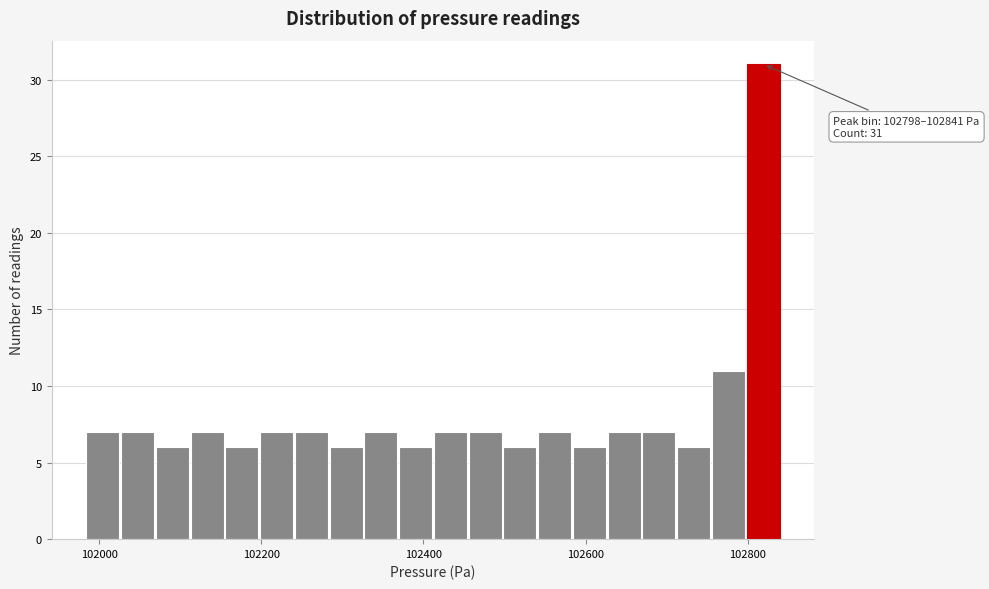

Read against the x-axis, roughly where is the centre of the tallest bar?

102820